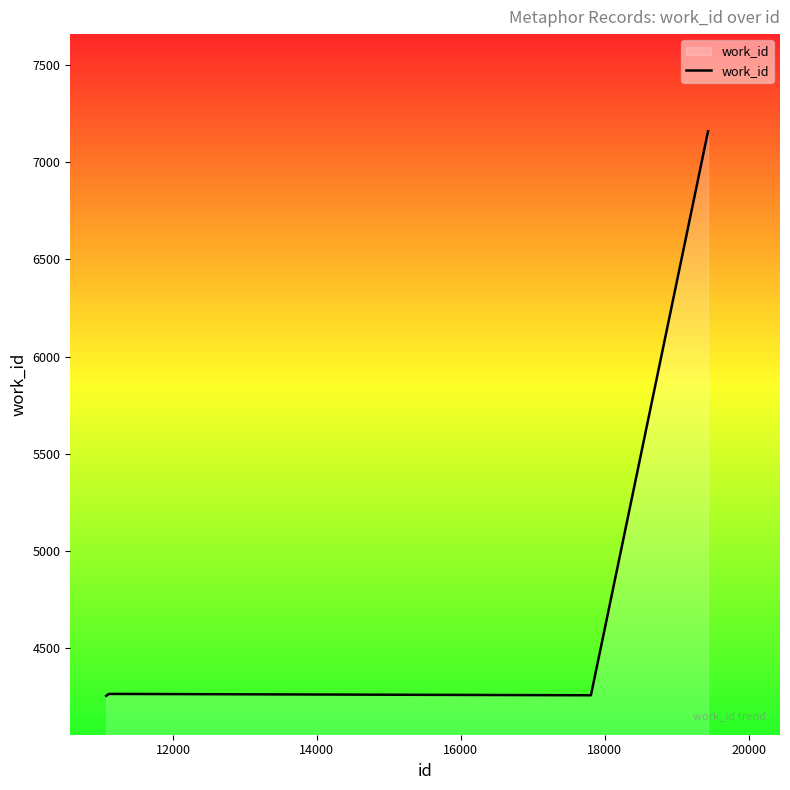

What is the difference between the maximum and minimum values?

2906